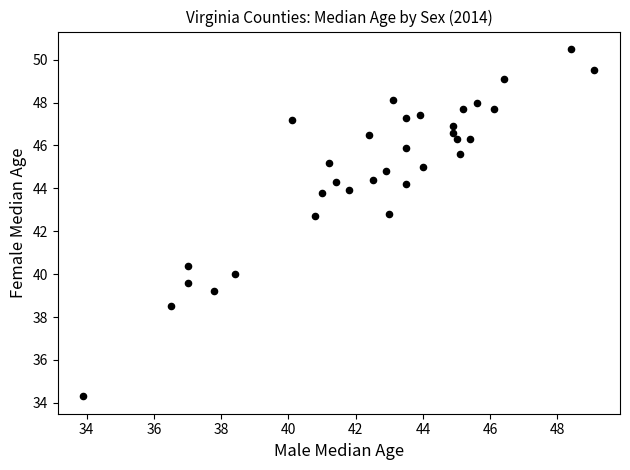

What is the range of X values (max minus min)?

15.2